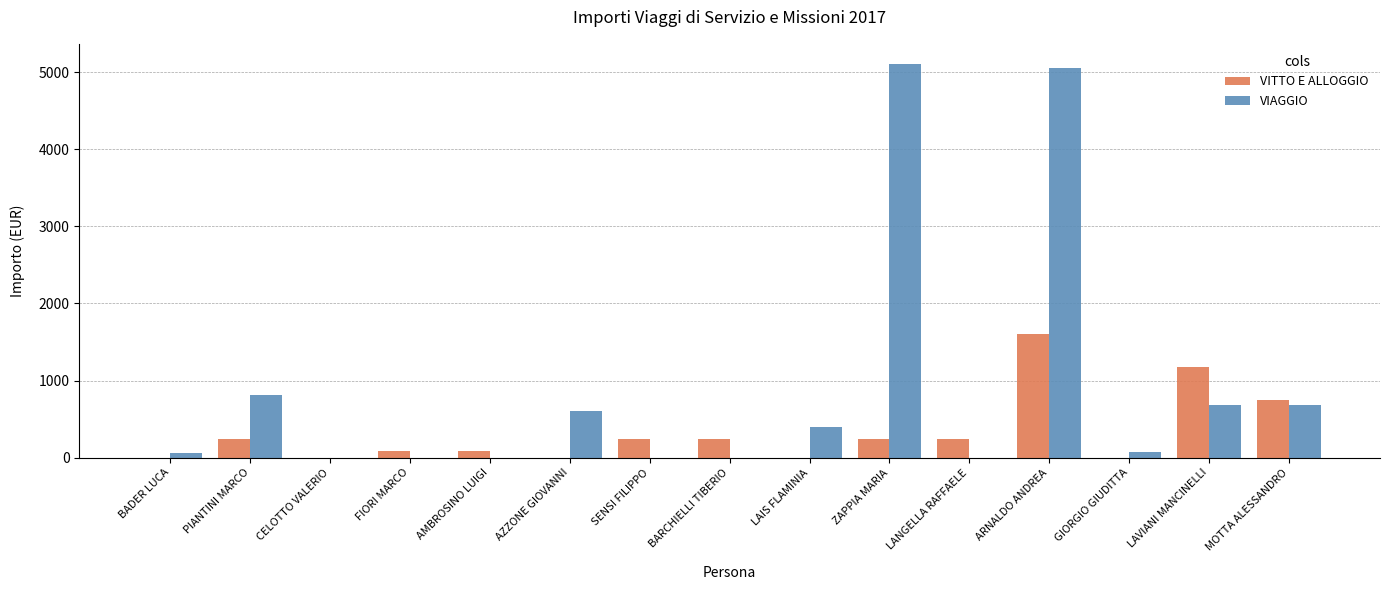

The value of VIAGGIO at ZAPPIA MARIA is 5109.7. True or false?

True